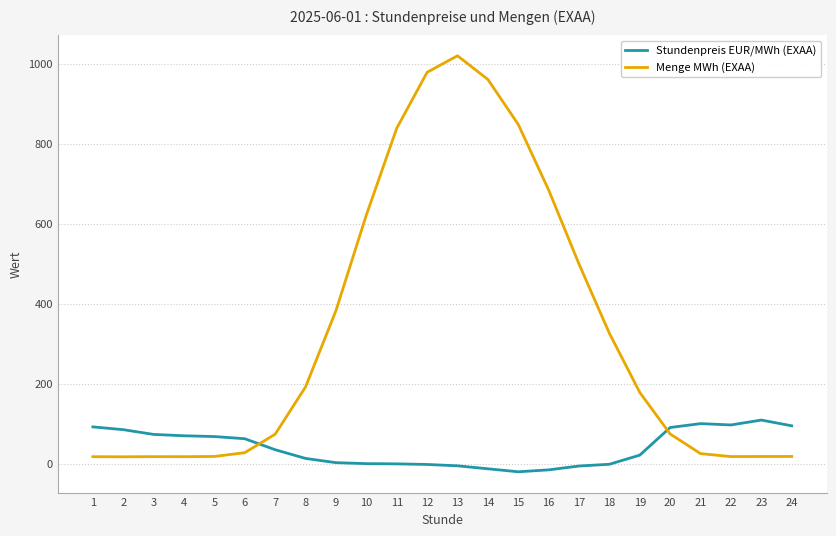

Which series changed the most between 6 and 12?

Menge MWh (EXAA)